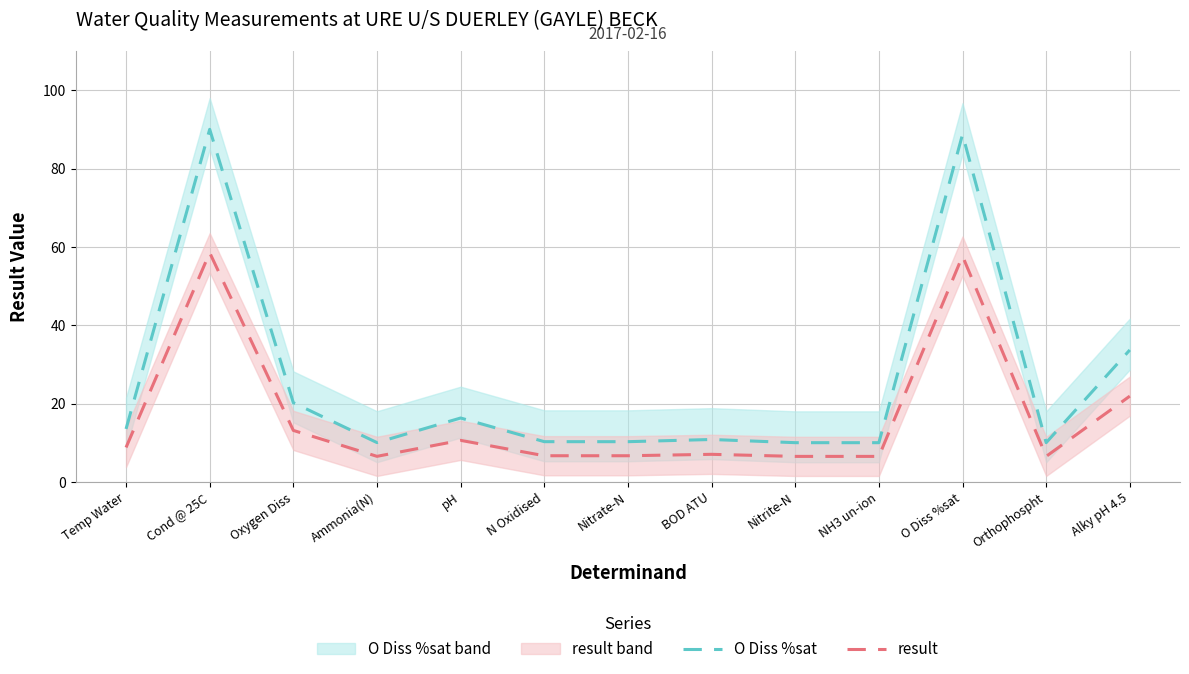

What are all the series names shown in the legend?

O Diss %sat, result